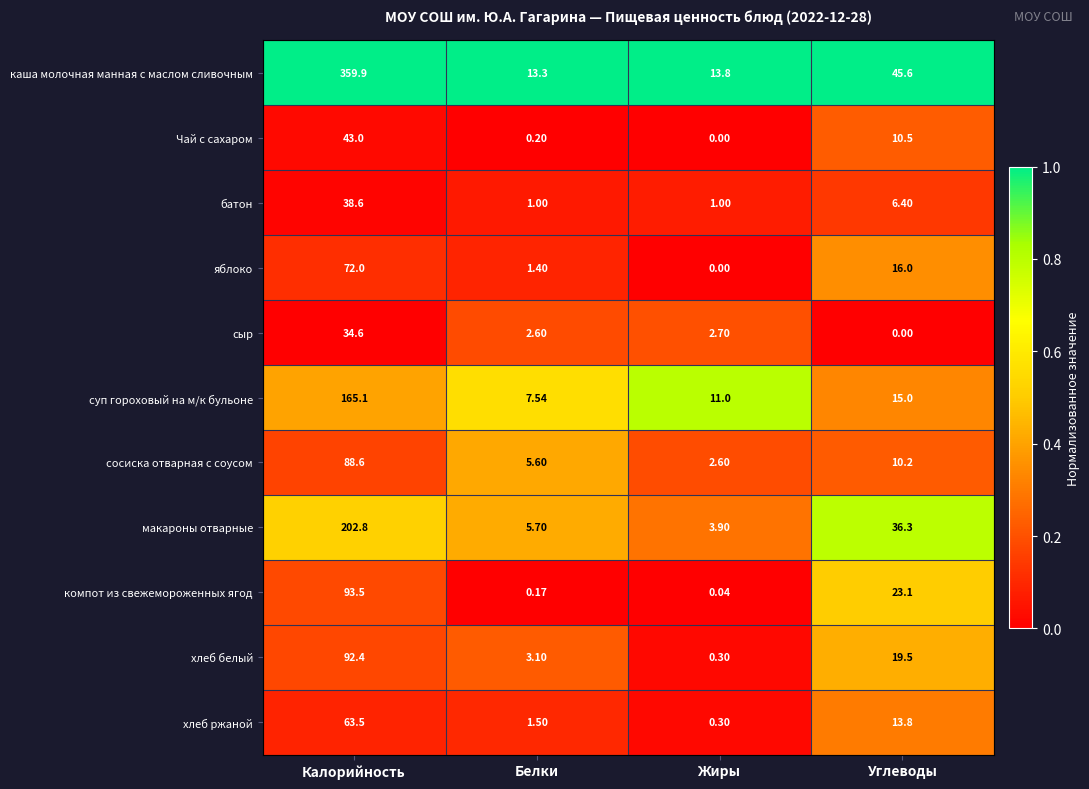

Where is суп гороховый на м/к бульоне nearest to the value 86?

Углеводы